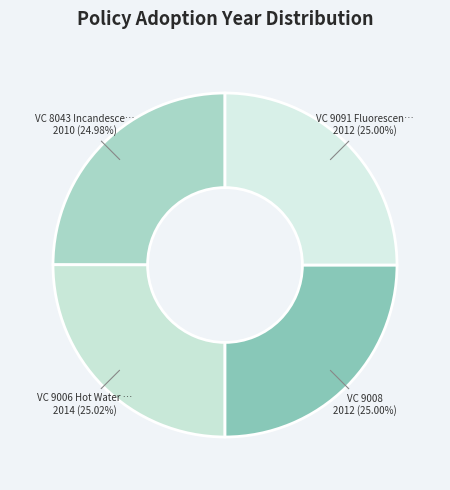

Which slice is the smallest?

VC 8043 Incandescent Lamps